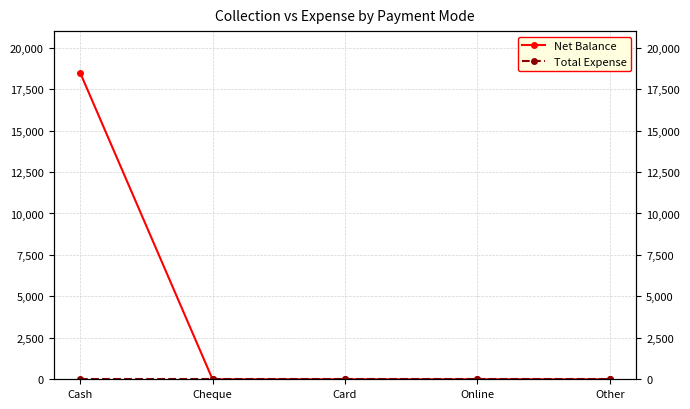

Between Card and Other, which is larger?

Card